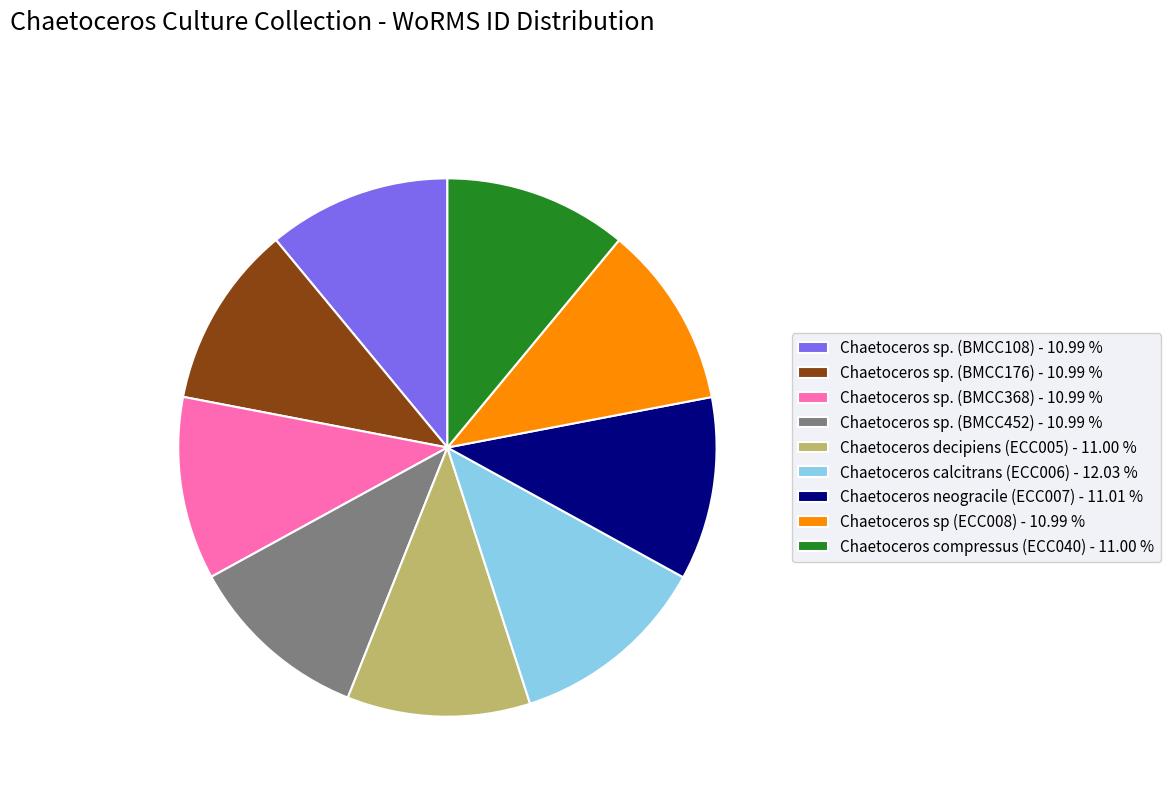

Is the sum of Chaetoceros compressus (ECC040) - 11.00 % and Chaetoceros sp. (BMCC108) - 10.99 % greater than half?

No